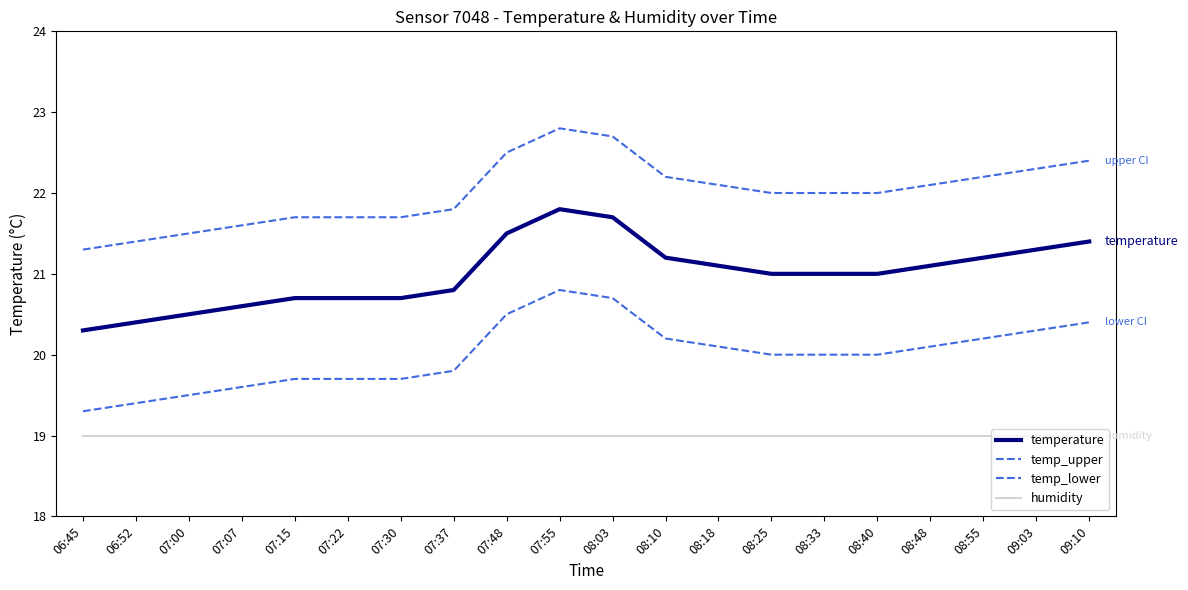

How many lines are shown in the chart?

4